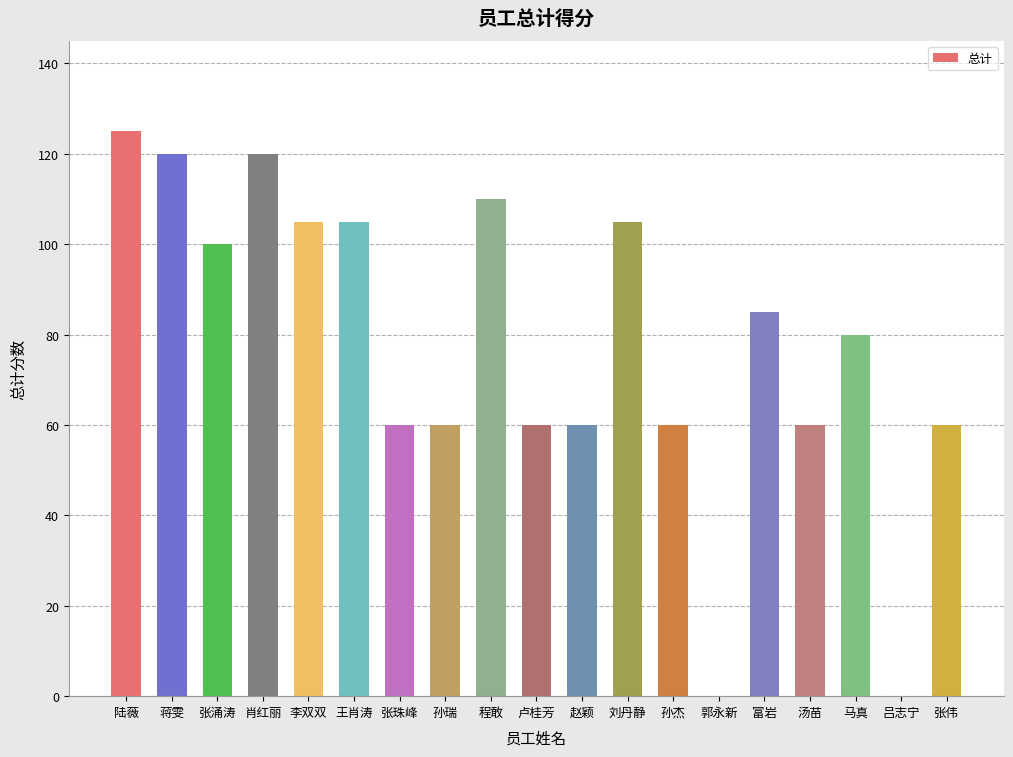

The value at 王肖涛 is 105. True or false?

True